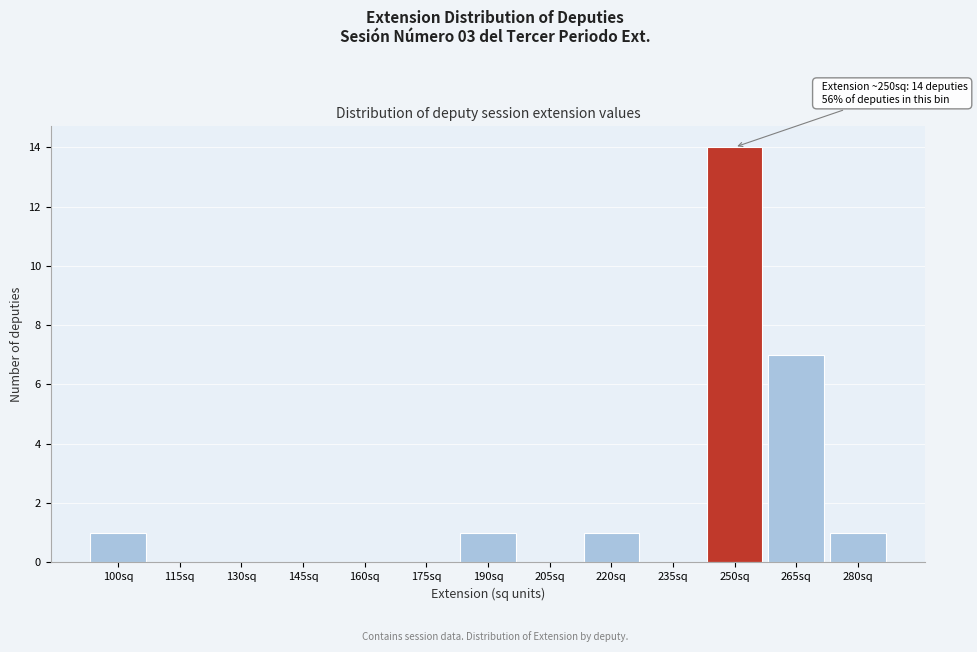

Reading left to right, what are all the values shown in this chart?

100sq=1	115sq=0	130sq=0	145sq=0	160sq=0	175sq=0	190sq=1	205sq=0	220sq=1	235sq=0	250sq=14	265sq=7	280sq=1